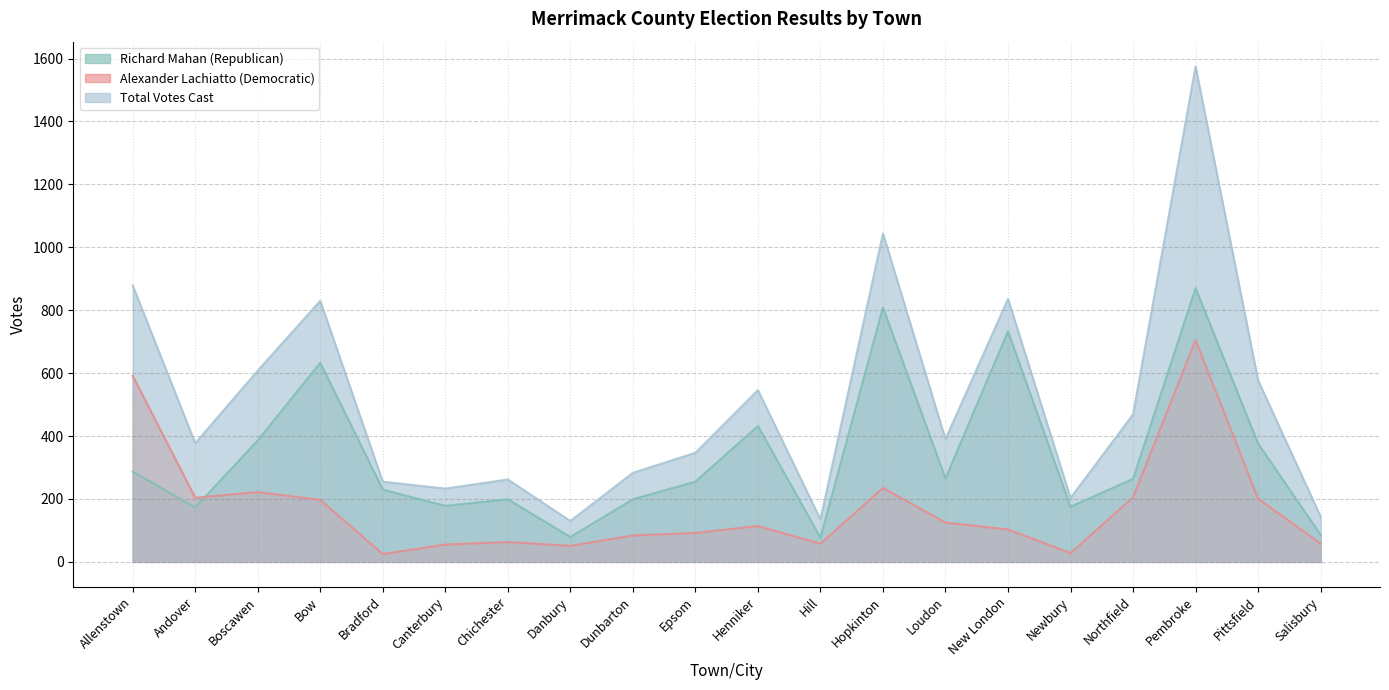

What is the spread (max minus min) of values at Pittsfield?

376